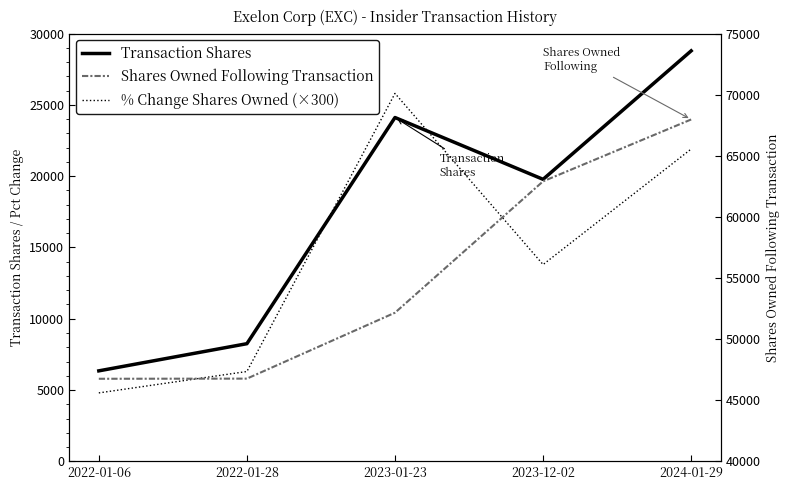

Between 2022-01-28 and 2023-12-02, which is larger?

2023-12-02